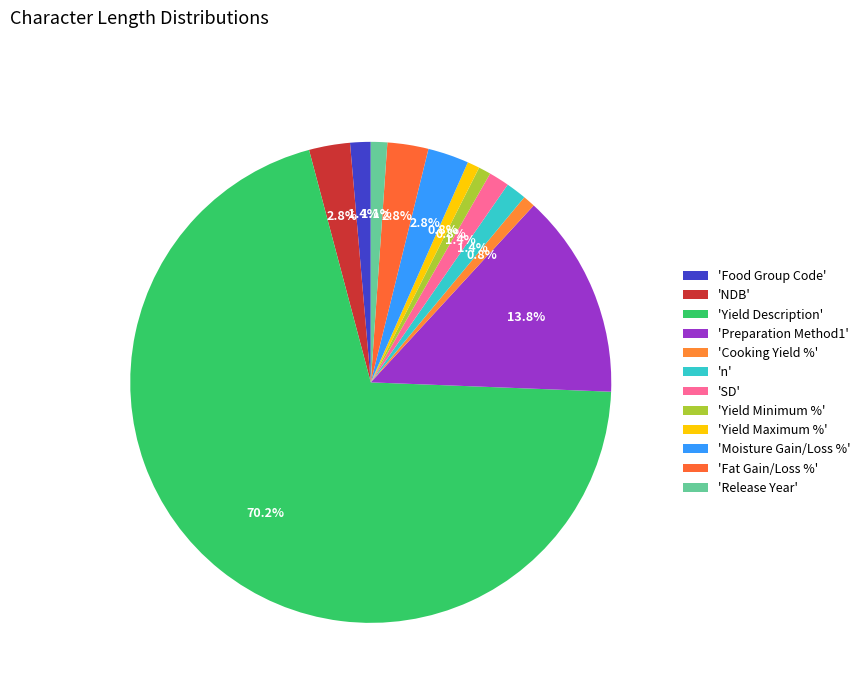

How many segments does this pie chart have?

12